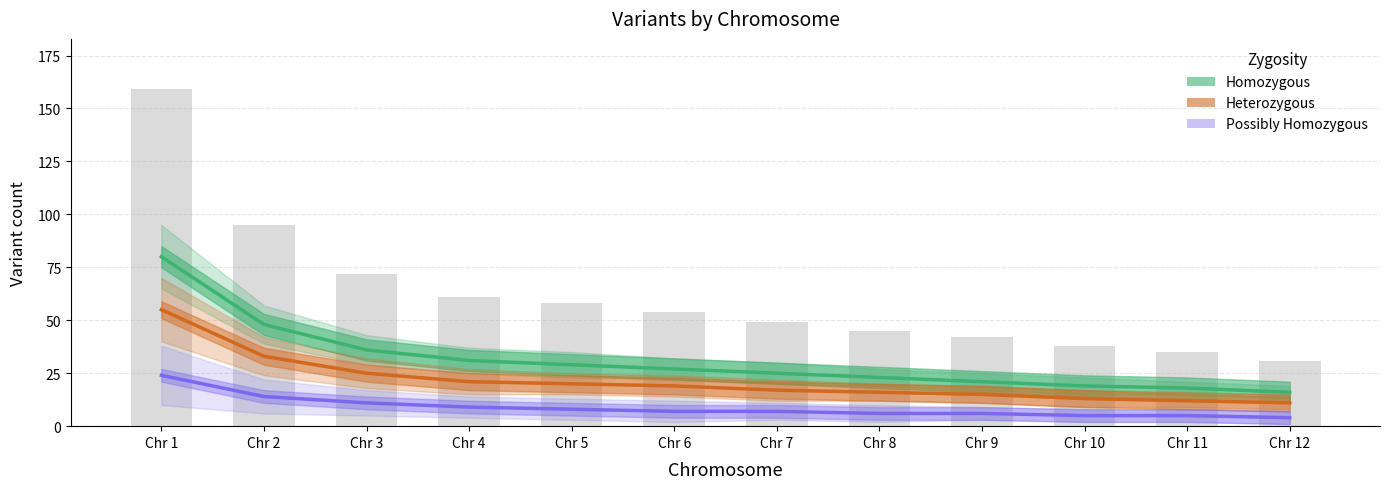

At how many categories does at least one series exceed 74?

1